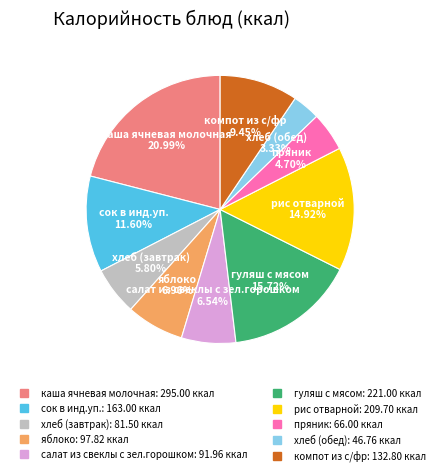

To the nearest percent, what portion does сок в инд.уп. represent?

12%